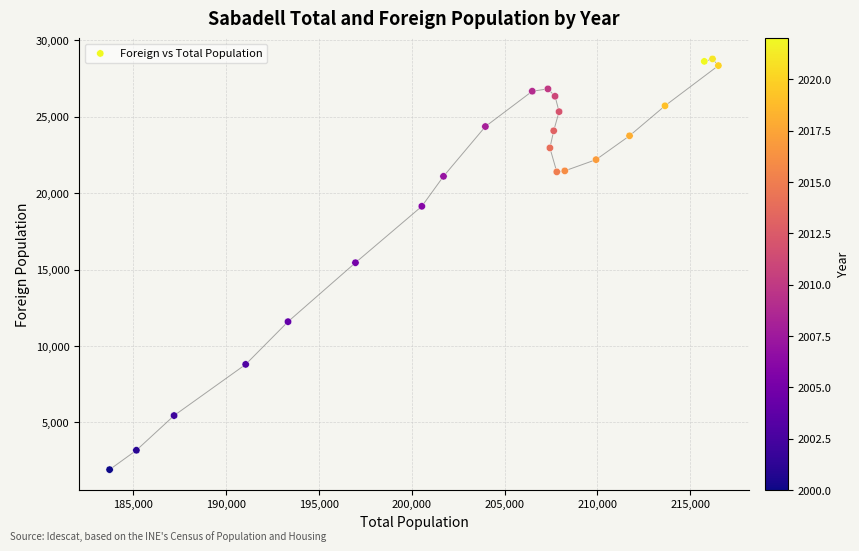

What is the range of X values (max minus min)?

32793